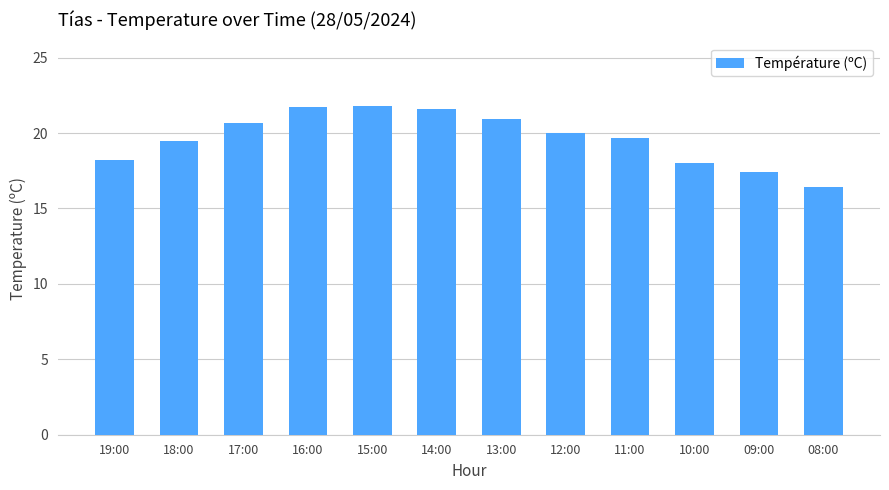

What is the maximum value shown in the chart?

21.8